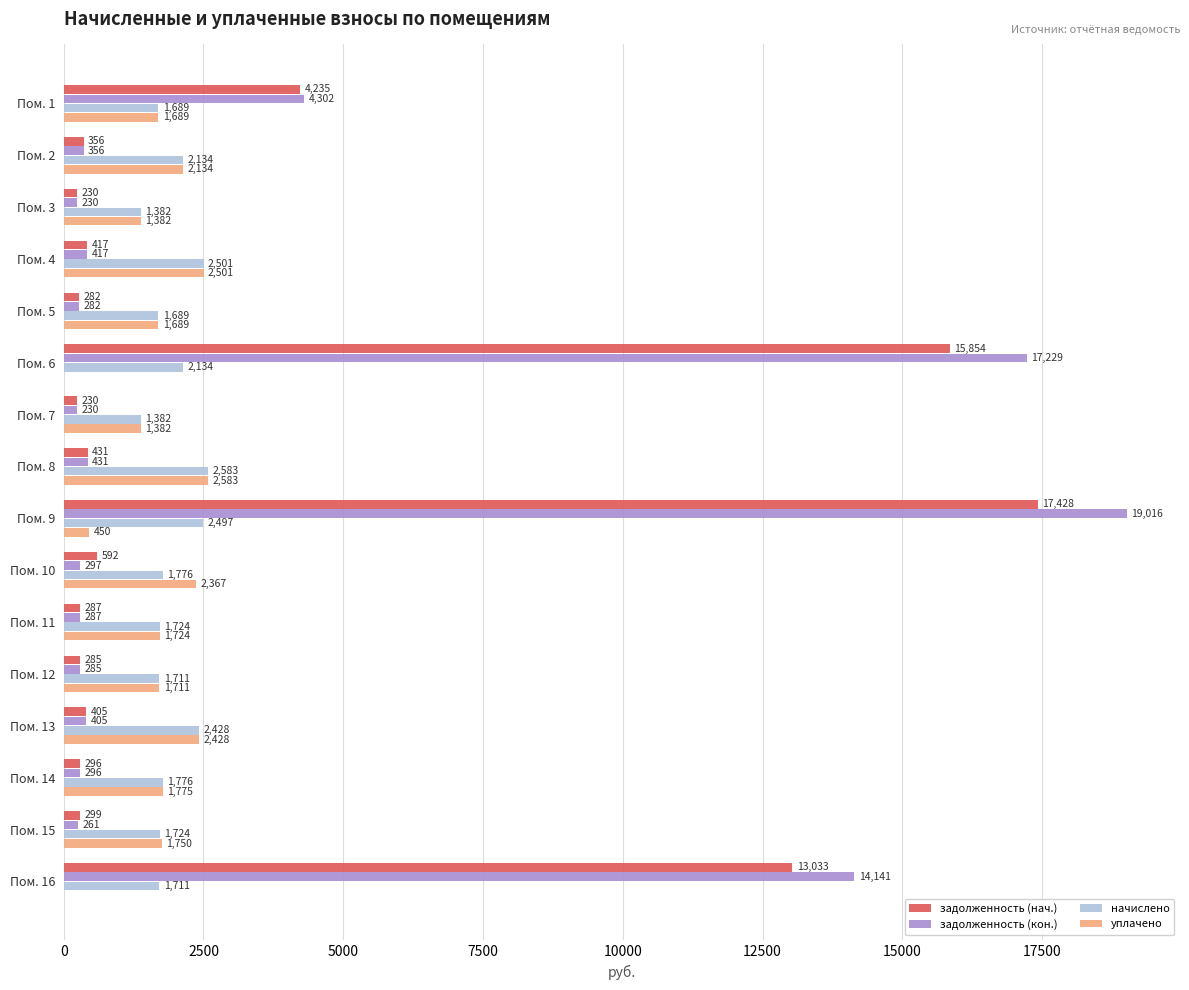

Read the задолженность (кон.) value at Пом. 9.

19016.0